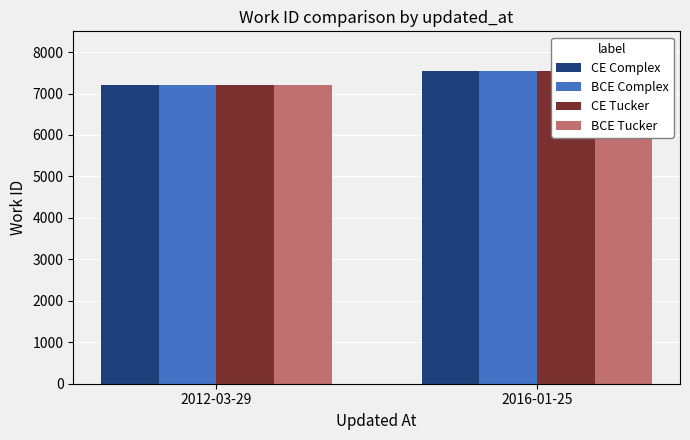

The CE Tucker series shows 11848 at 2016-01-25. True or false?

False